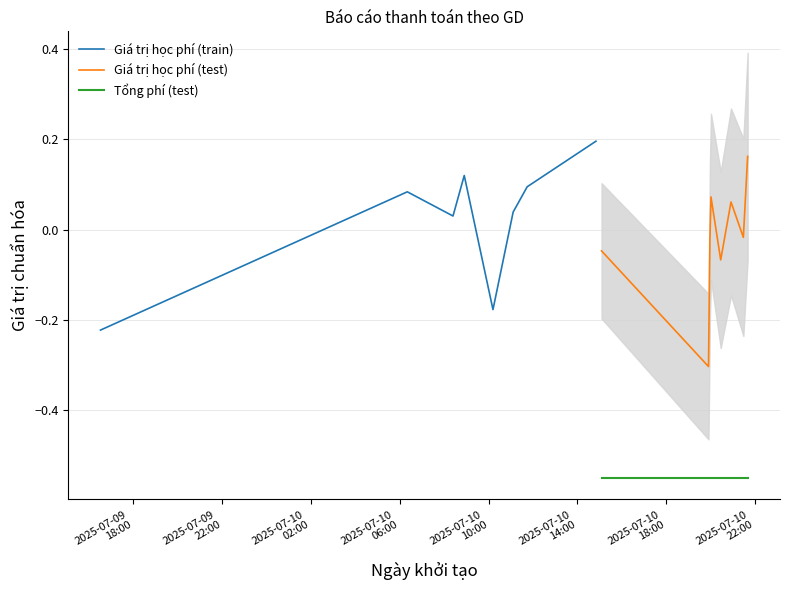

True or false: Tổng phí (test) and Giá trị học phí (test) intersect in this chart.

False